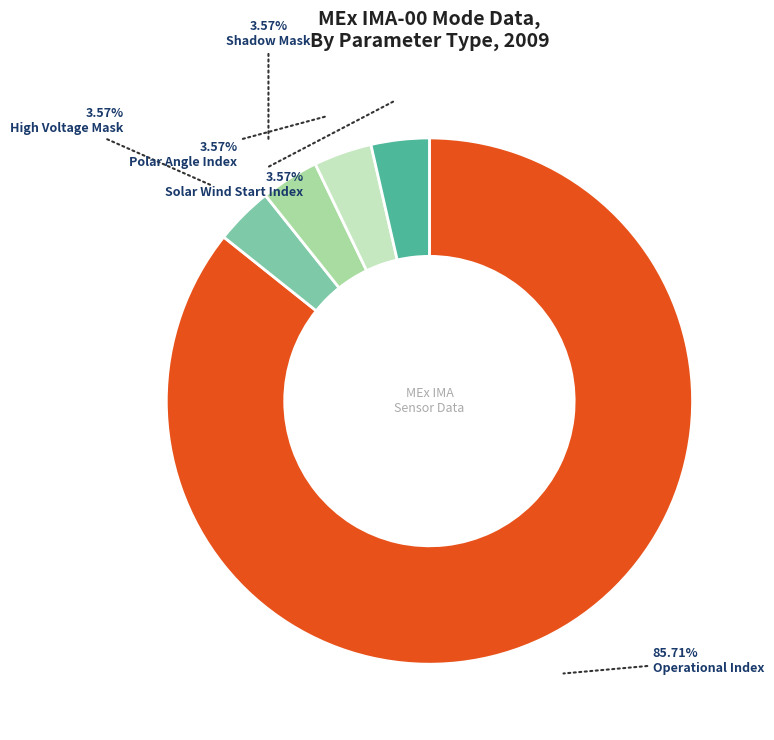

Approximately how many times larger is the value at Operational Index compared to Polar Angle Index?

24.0